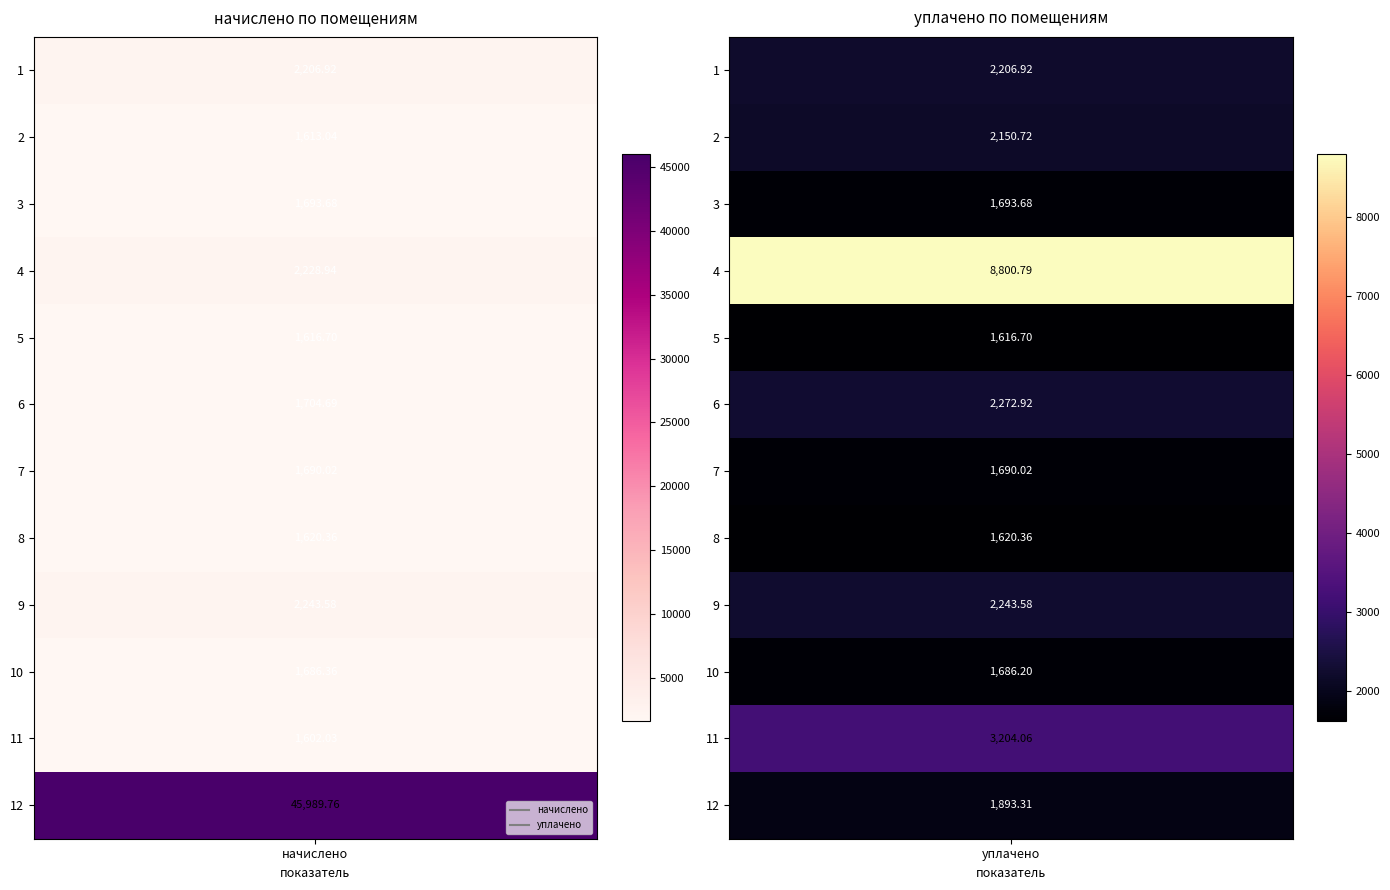

What is the difference between the начислено values at 4 and 12?

43760.8